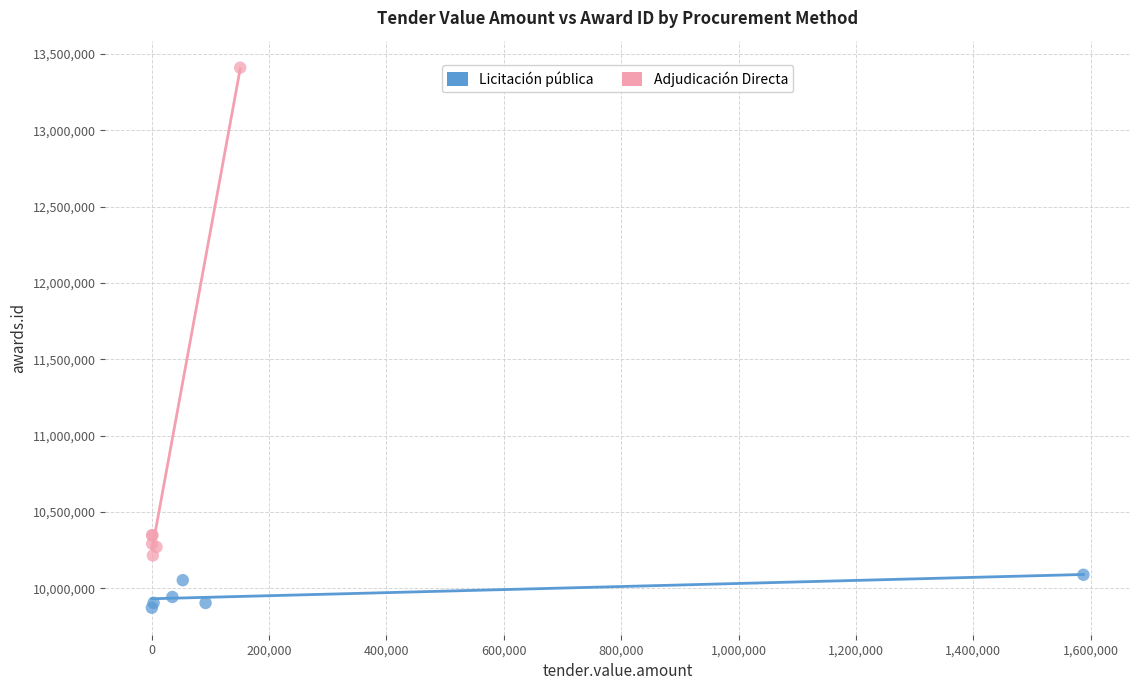

Which series contains the lowest Y value?

Licitación pública